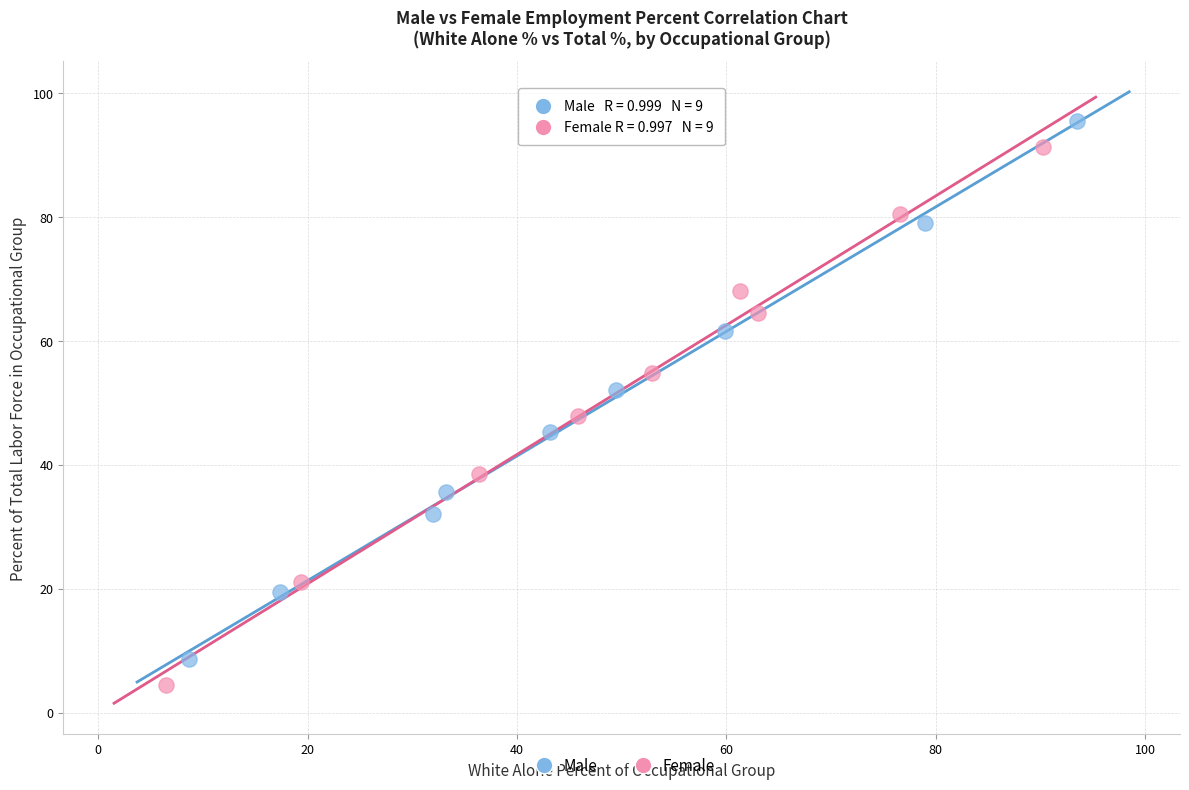

What are all the series names shown in the legend?

Male, Female